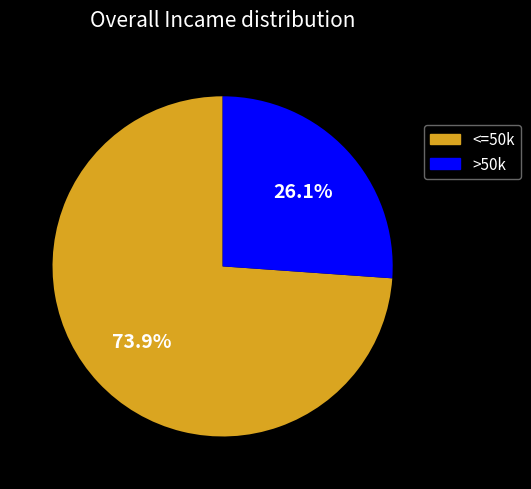

How many segments does this pie chart have?

2